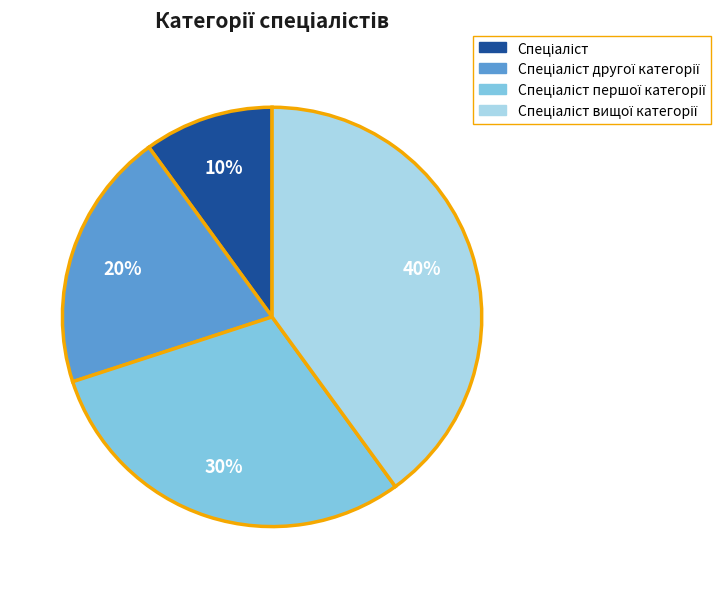

To the nearest percent, what is the average slice percentage?

25%